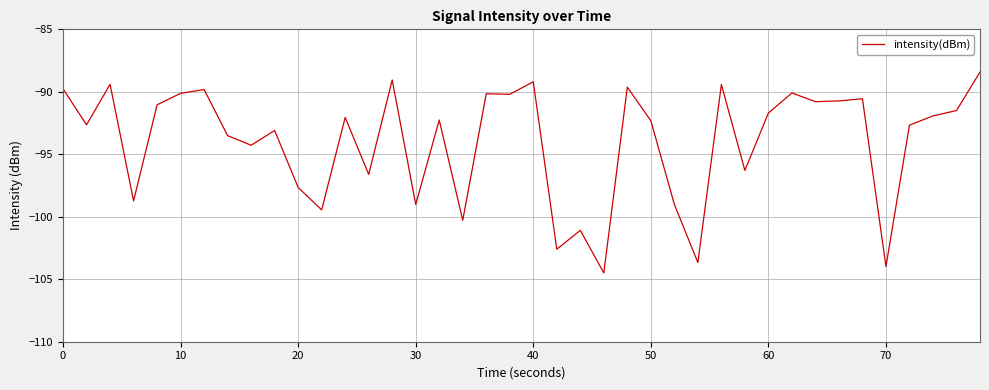

What is the smallest value displayed?

-104.5